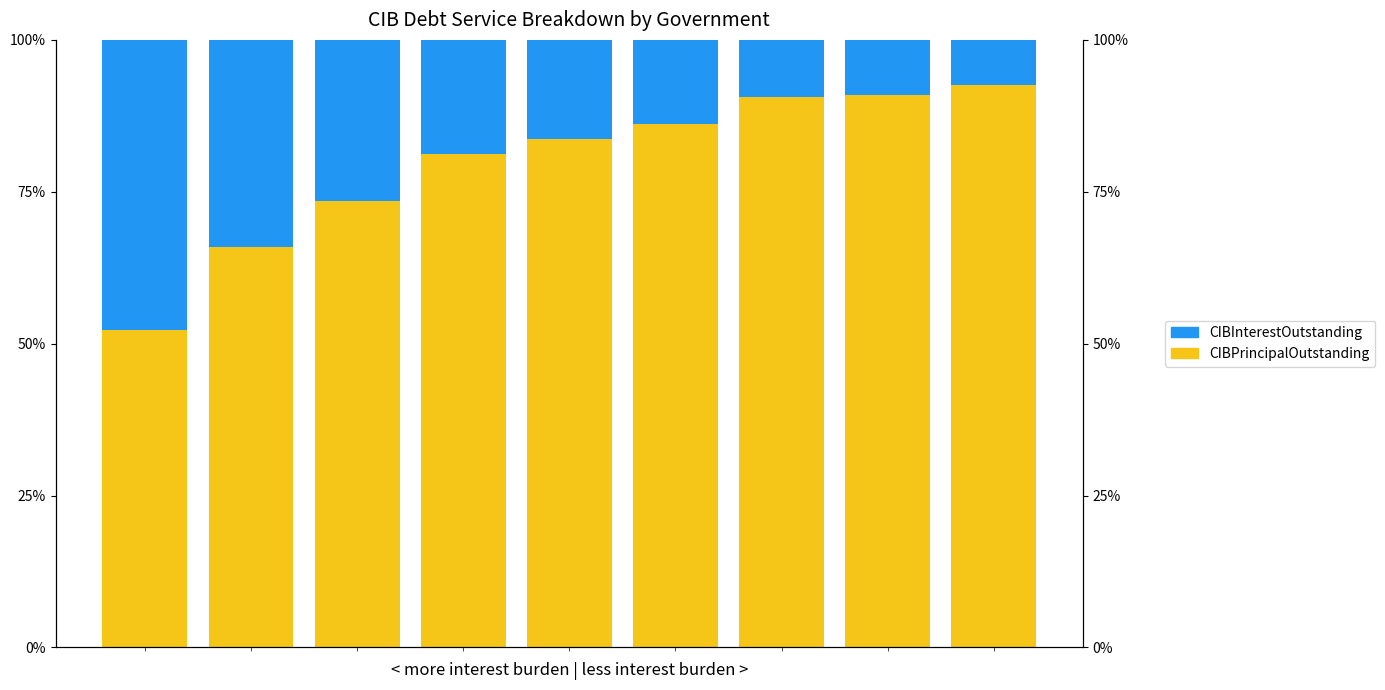

True or false: CIBPrincipalOutstanding has a value of 27.5 at 0.

False